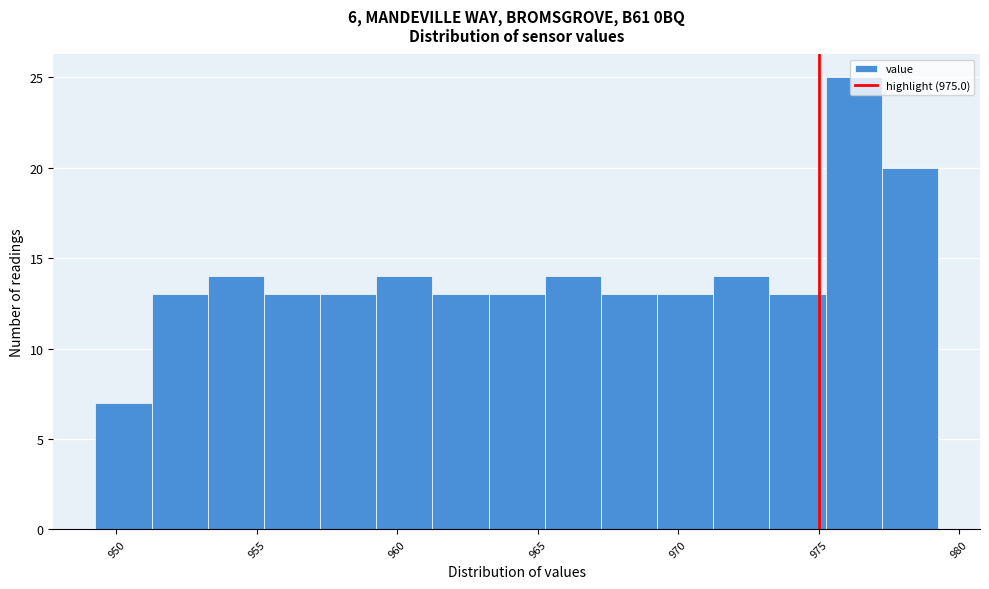

Over which range of the x-axis is the bar tallest?

975.25 to 977.25